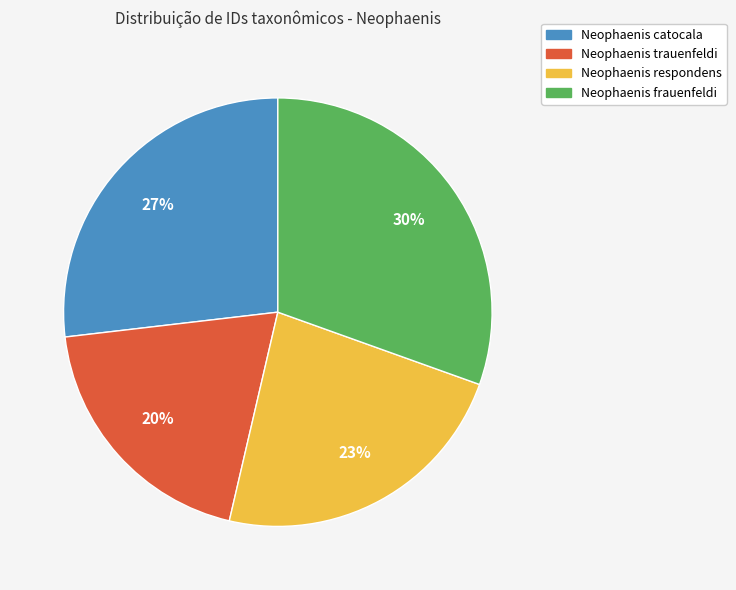

Count the number of slices in the pie.

4